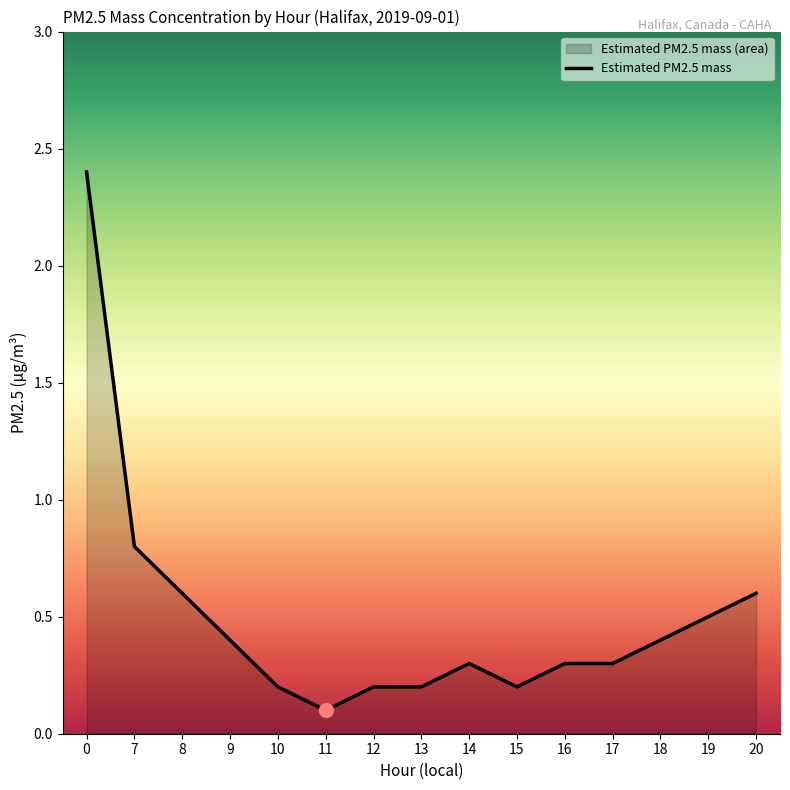

Where is the data nearest to the value 1?

7